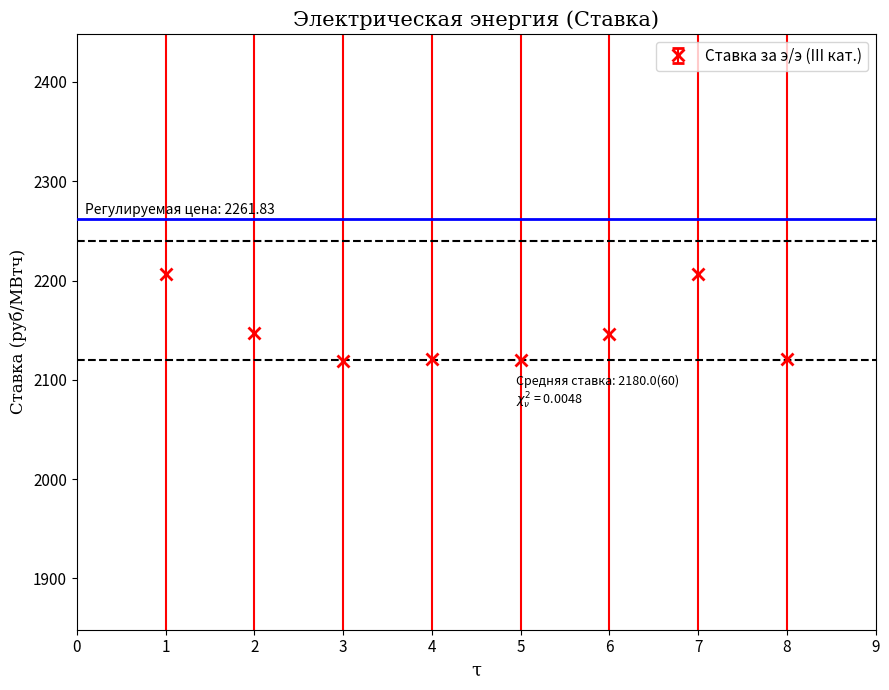

What is the change in value from 5 to 6?

+26.4